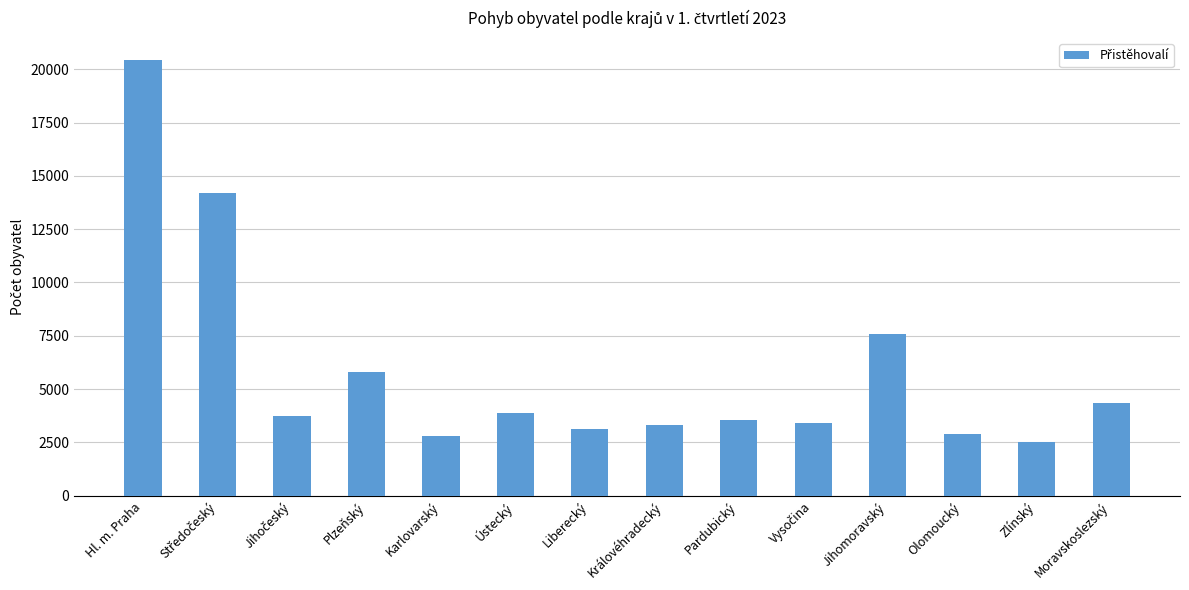

Between Moravskoslezský and Olomoucký, which is larger?

Moravskoslezský